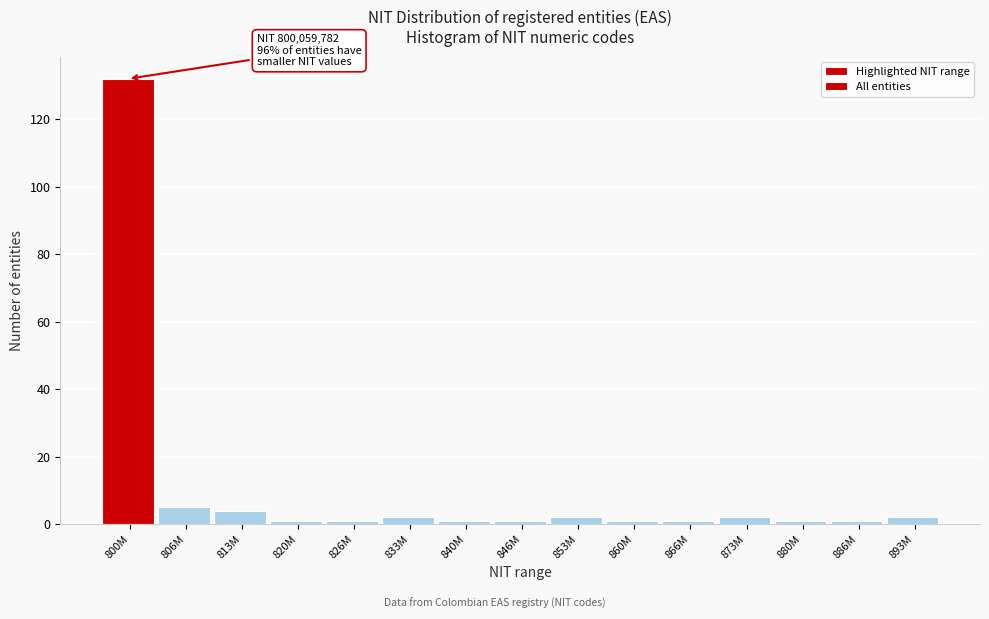

Reading left to right, list all the values displayed in this chart.

132	5	4	1	1	2	1	1	2	1	1	2	1	1	2